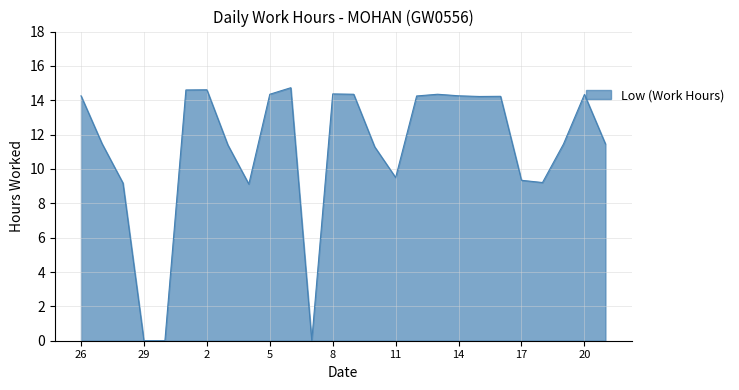

What is the difference between the maximum and minimum values?

14.7